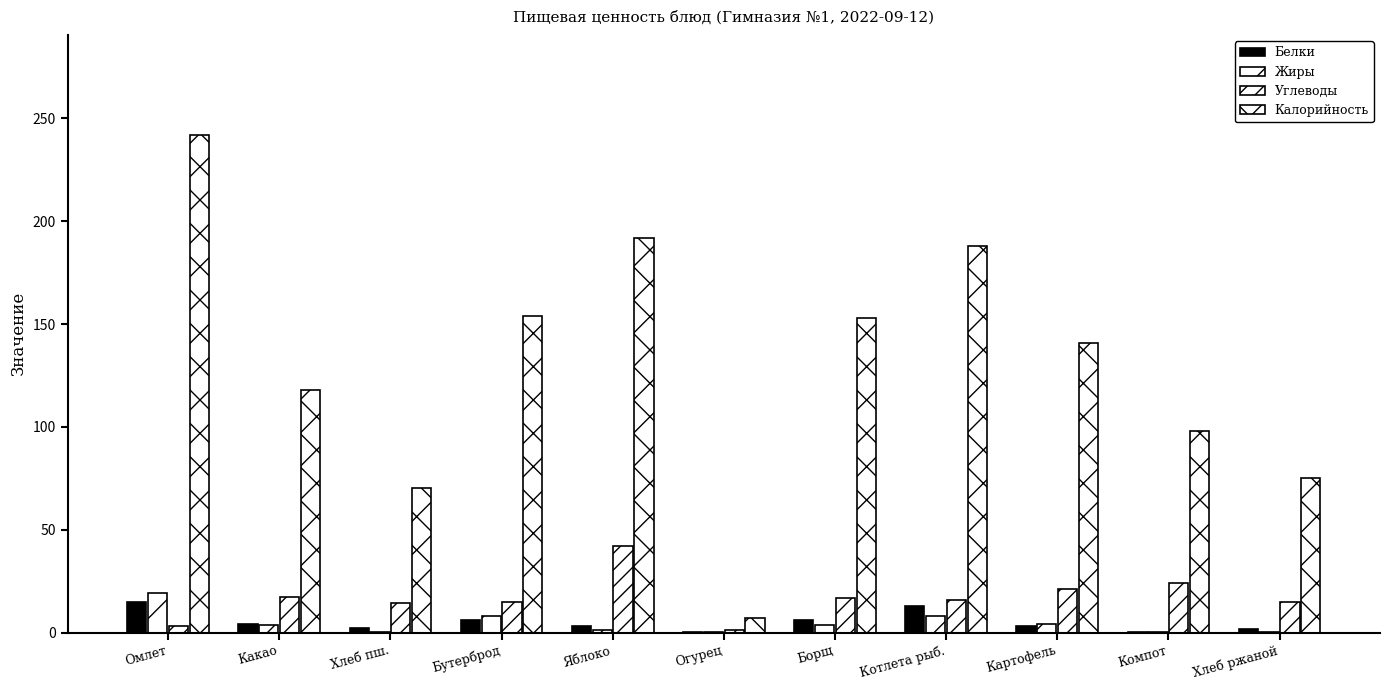

How many series are shown in this chart?

4